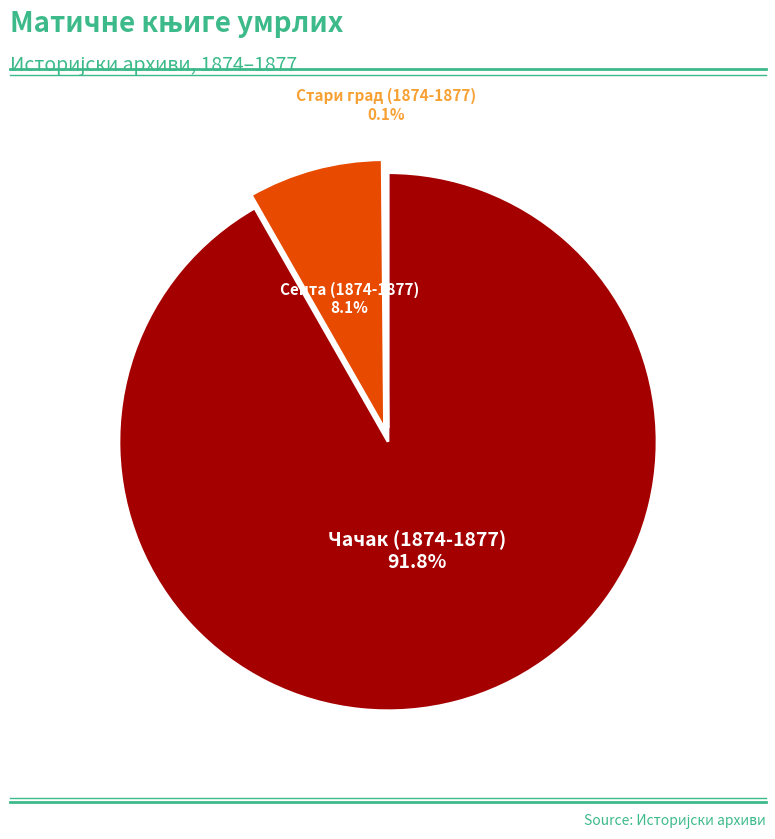

Is there a majority slice in this chart?

Yes